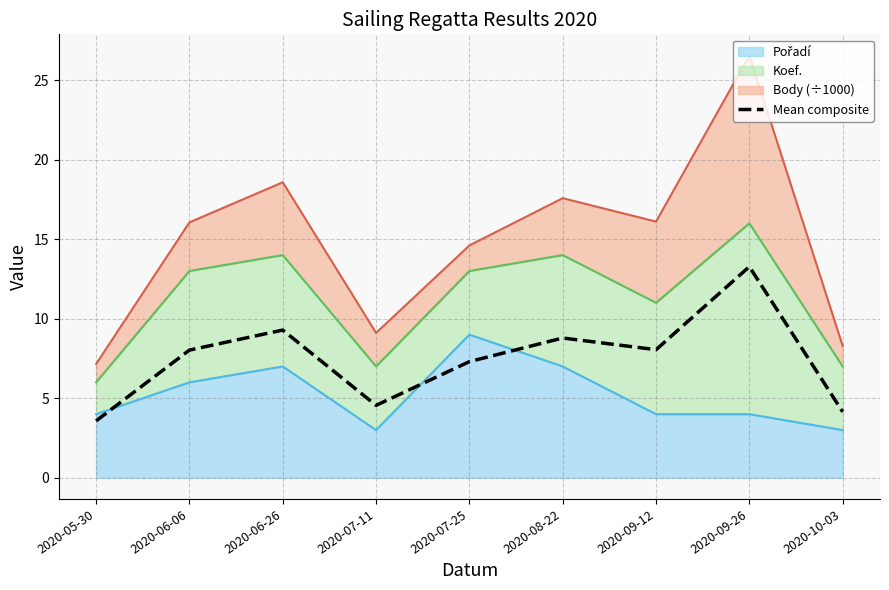

How many interior local peaks (higher than both neighbors) does the data have?

3